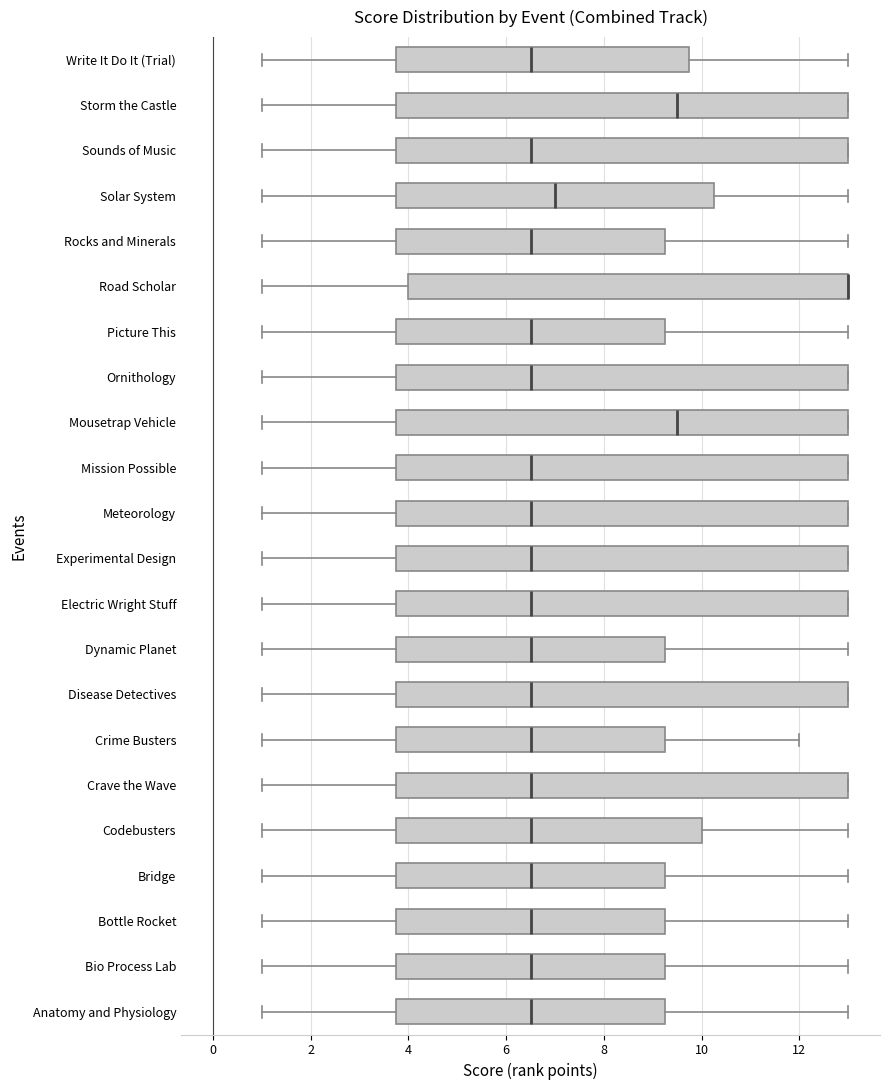

Reading bottom to top, transcribe this box plot: for each box, give where its median line is, the range the box spans, and where its two whiskers end, as read against the x-axis. The values are not printed on the chart, so give them approximately, as read against the axis.

Anatomy and Physiology: median 6.6, box 3.8 to 9.2, whiskers 1.0 to 13.0
Bio Process Lab: median 6.6, box 3.8 to 9.2, whiskers 1.0 to 13.0
Bottle Rocket: median 6.6, box 3.8 to 9.2, whiskers 1.0 to 13.0
Bridge: median 6.6, box 3.8 to 9.2, whiskers 1.0 to 13.0
Codebusters: median 6.6, box 3.8 to 10.0, whiskers 1.0 to 13.0
Crave the Wave: median 6.6, box 3.8 to 13.0, whiskers 1.0 to 13.0
Crime Busters: median 6.6, box 3.8 to 9.2, whiskers 1.0 to 12.0
Disease Detectives: median 6.6, box 3.8 to 13.0, whiskers 1.0 to 13.0
Dynamic Planet: median 6.6, box 3.8 to 9.2, whiskers 1.0 to 13.0
Electric Wright Stuff: median 6.6, box 3.8 to 13.0, whiskers 1.0 to 13.0
Experimental Design: median 6.6, box 3.8 to 13.0, whiskers 1.0 to 13.0
Meteorology: median 6.6, box 3.8 to 13.0, whiskers 1.0 to 13.0
Mission Possible: median 6.6, box 3.8 to 13.0, whiskers 1.0 to 13.0
Mousetrap Vehicle: median 9.6, box 3.8 to 13.0, whiskers 1.0 to 13.0
Ornithology: median 6.6, box 3.8 to 13.0, whiskers 1.0 to 13.0
Picture This: median 6.6, box 3.8 to 9.2, whiskers 1.0 to 13.0
Road Scholar: median 13.0 (drawn on the box's right edge), box 4.0 to 13.0, whiskers 1.0 to 13.0
Rocks and Minerals: median 6.6, box 3.8 to 9.2, whiskers 1.0 to 13.0
Solar System: median 7.0, box 3.8 to 10.2, whiskers 1.0 to 13.0
Sounds of Music: median 6.6, box 3.8 to 13.0, whiskers 1.0 to 13.0
Storm the Castle: median 9.6, box 3.8 to 13.0, whiskers 1.0 to 13.0
Write It Do It (Trial): median 6.6, box 3.8 to 9.8, whiskers 1.0 to 13.0